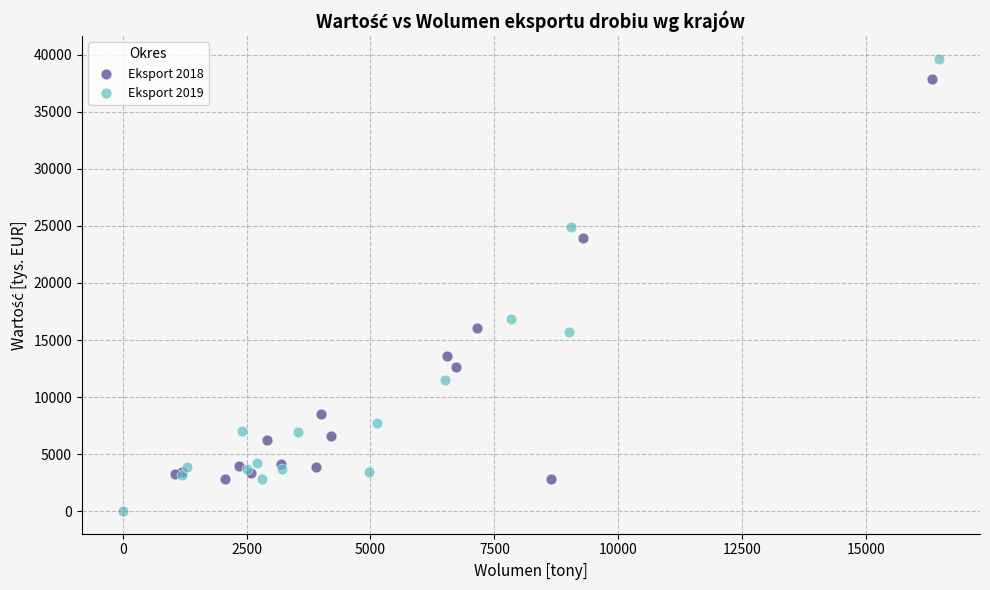

What are all the series names shown in the legend?

Eksport 2018, Eksport 2019